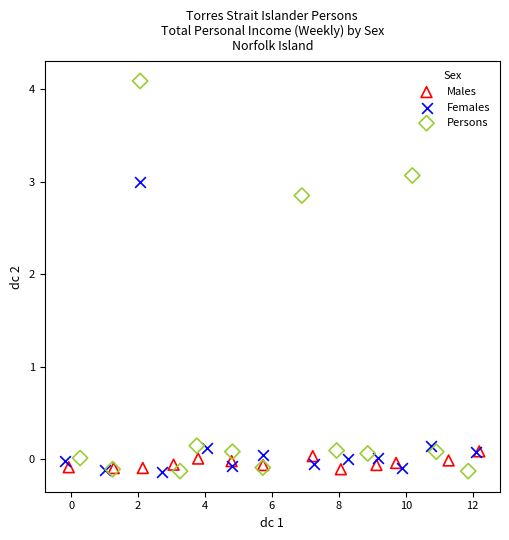

Which series reaches the maximum Y coordinate?

Persons